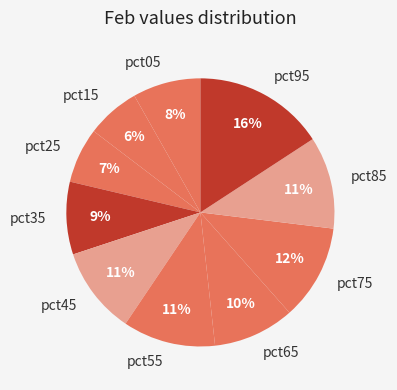

How many slices are in this pie chart?

10